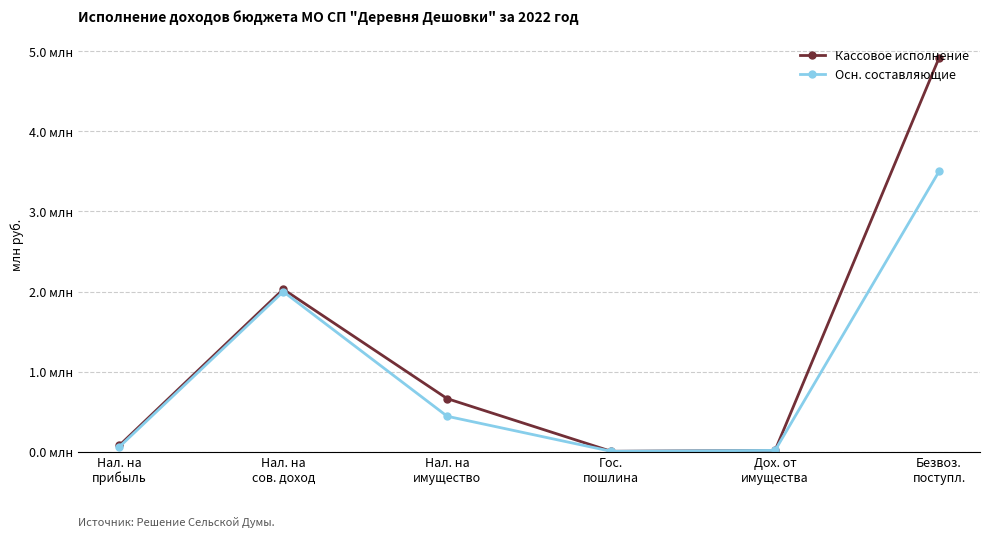

Which series changed the most between Нал. на
сов. доход and Нал. на
имущество?

Осн. составляющие